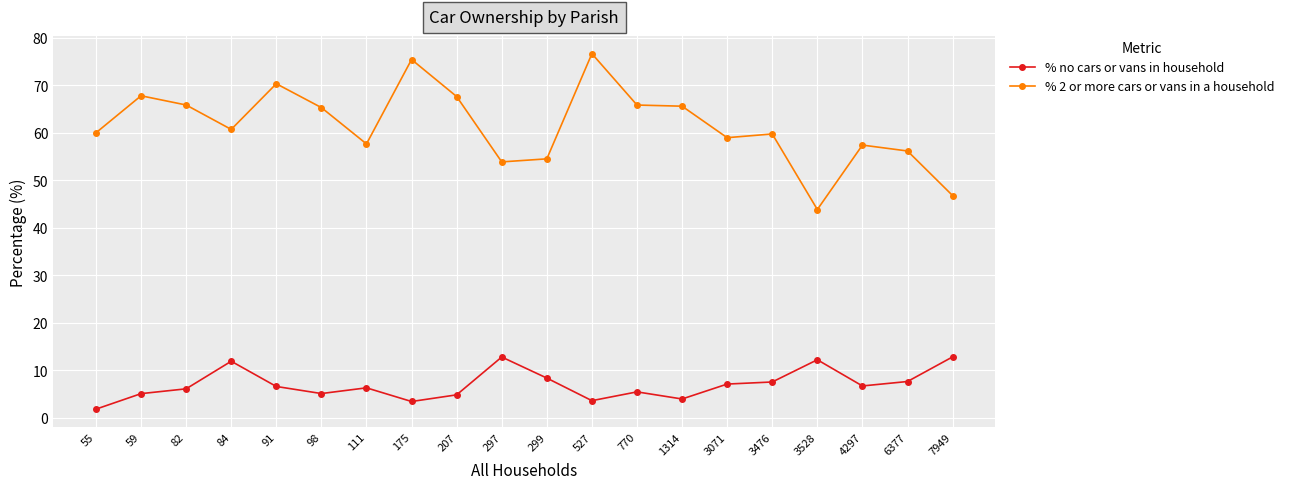

True or false: % 2 or more cars or vans in a household and % no cars or vans in household cross at least once.

False